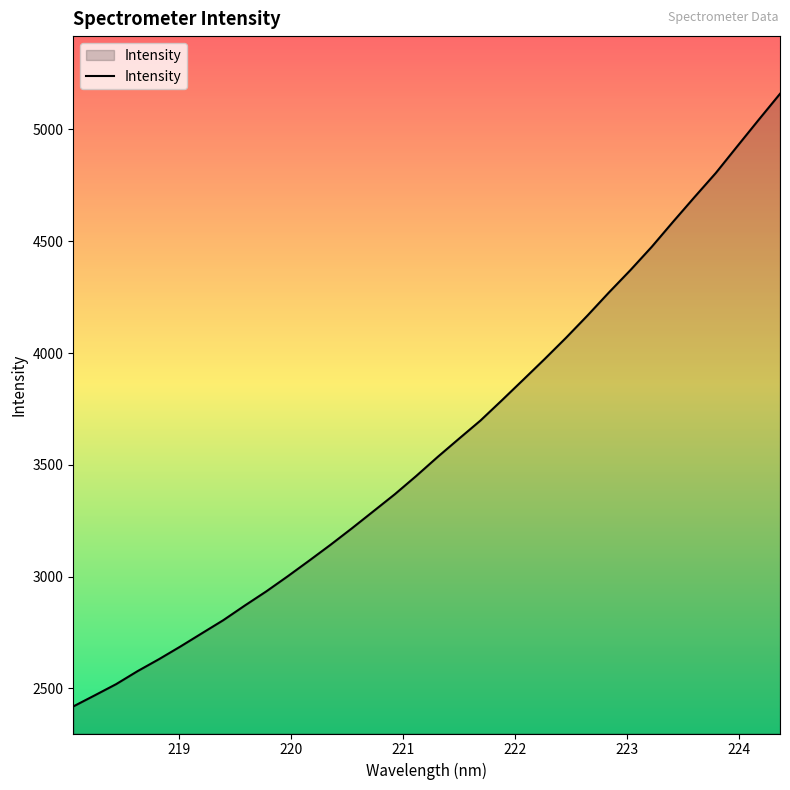

What is the maximum value shown in the chart?

5159.1